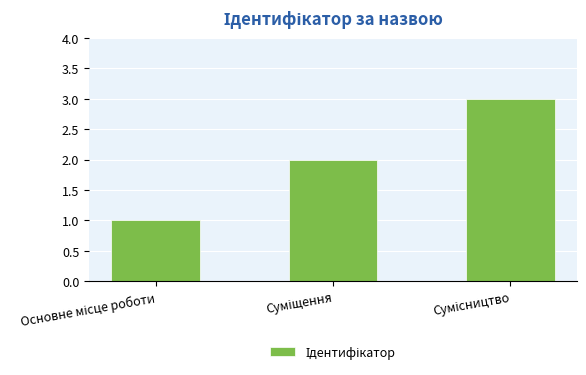

What is the sum of all values?

6